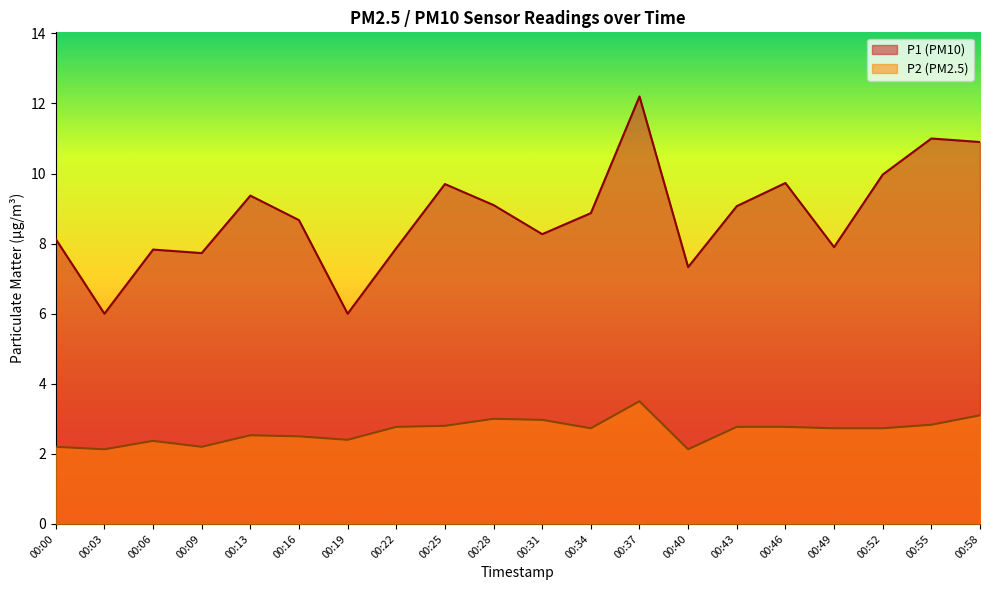

True or false: P2 and P1 cross at least once.

False